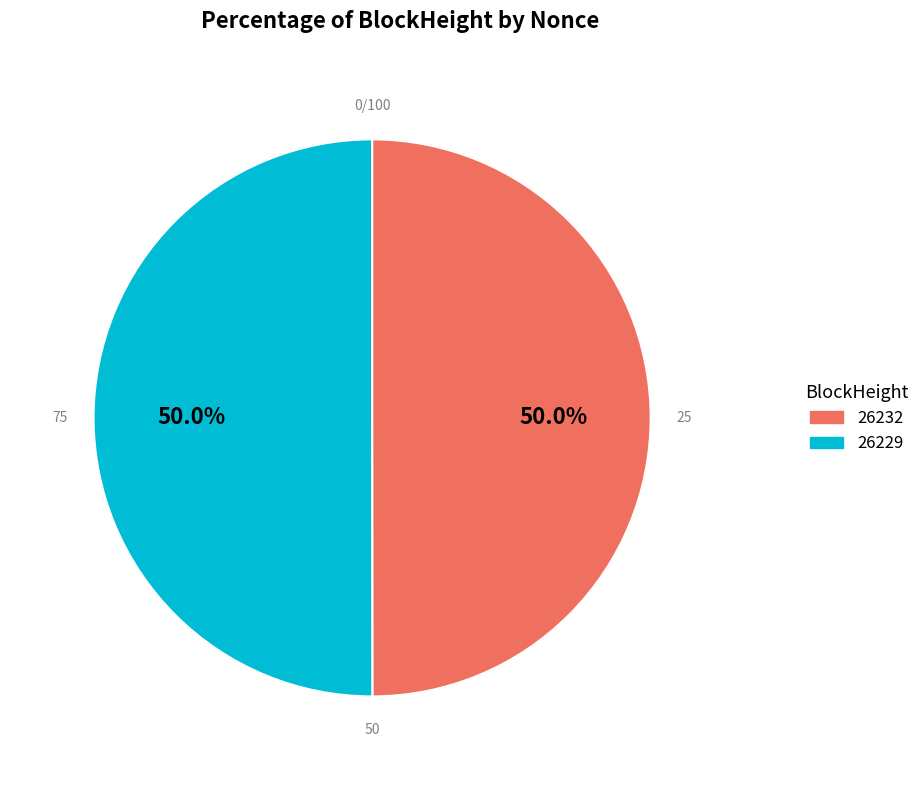

What is the ratio of the value at 26232 to the value at 26229?

1.0